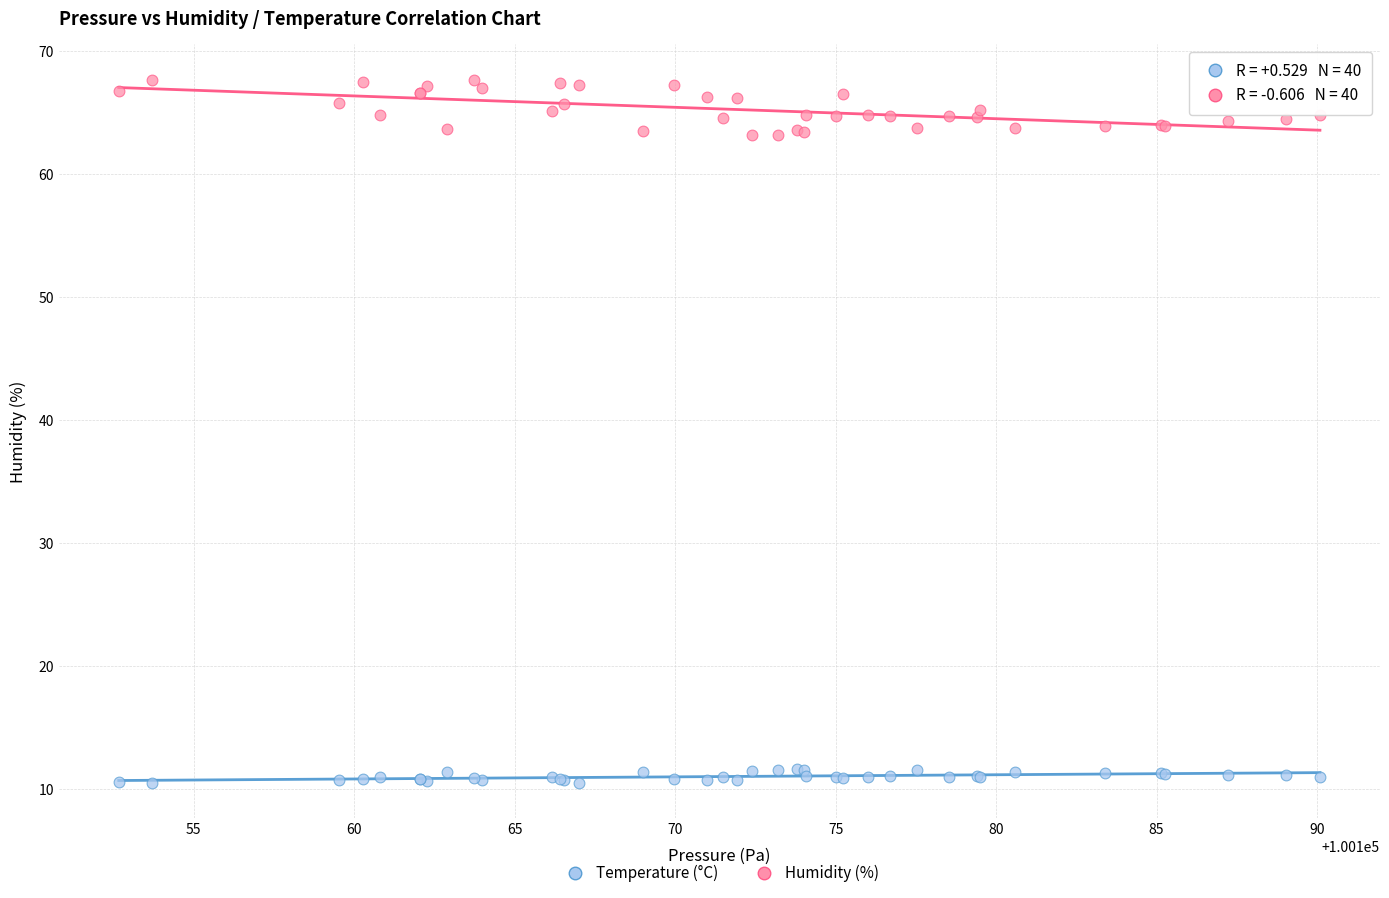

What are all the series names shown in the legend?

Temperature (°C), Humidity (%)